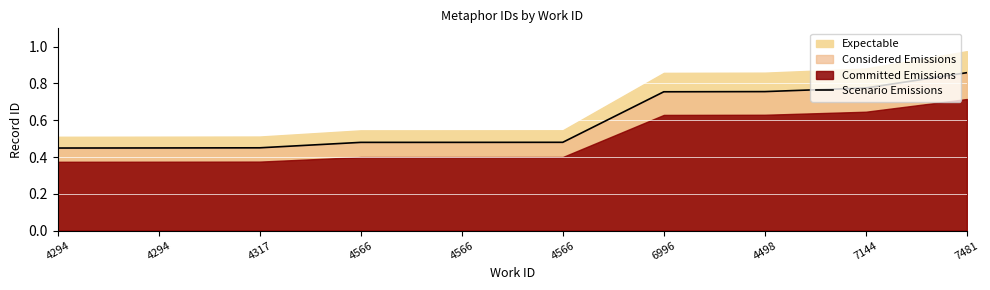

How many categories are shown in the chart?

10